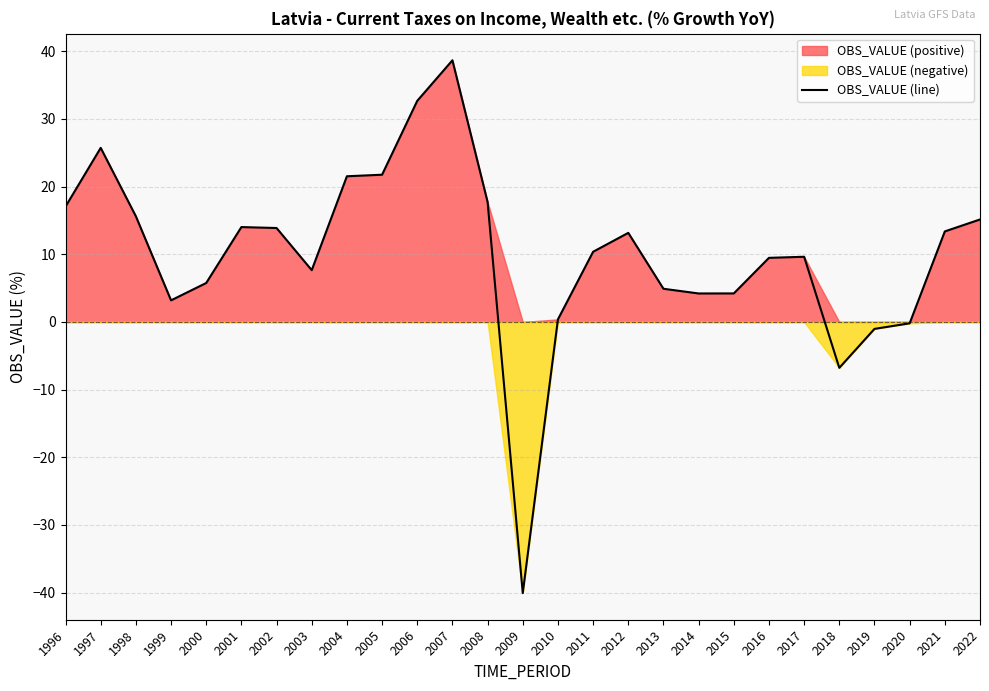

How many data points are above 10?

14